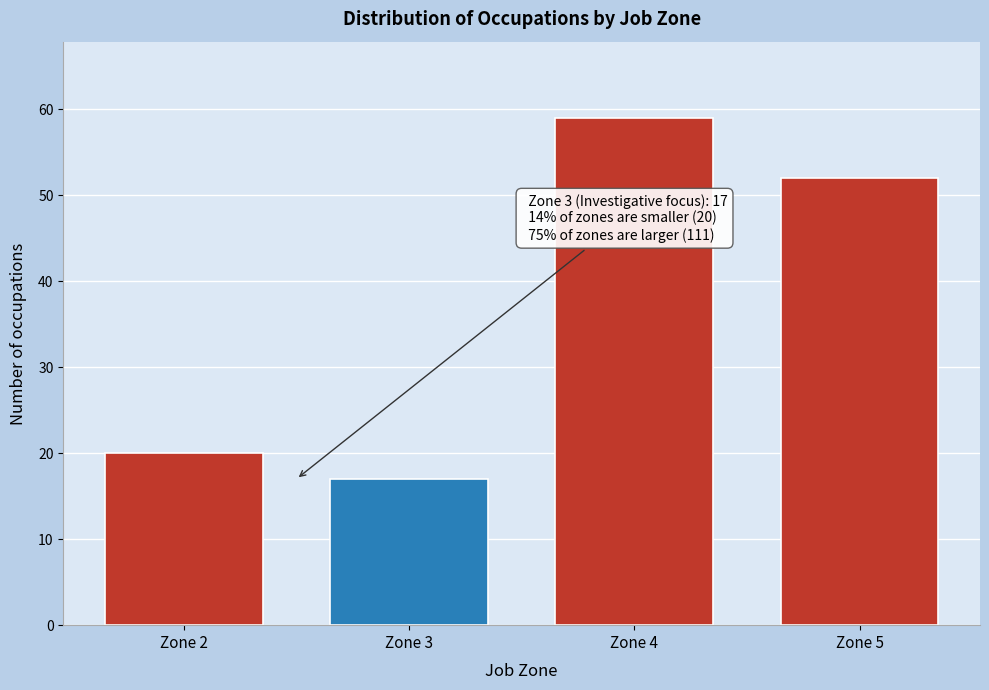

Reading left to right, list all the values displayed in this chart.

20	17	59	52